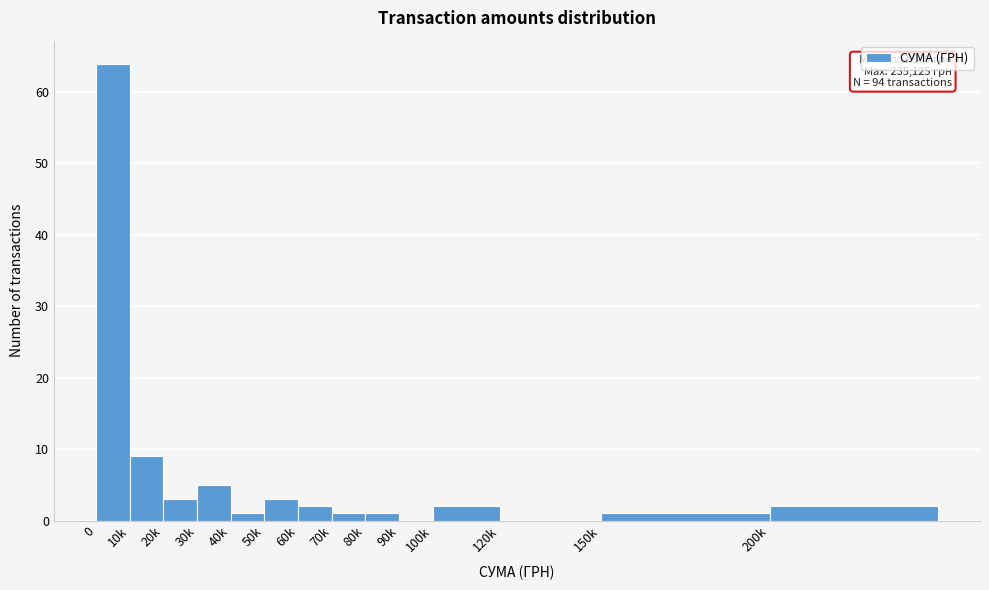

Reading left to right, transcribe all the data shown in this chart.

0=64	10k=9	20k=3	30k=5	40k=1	50k=3	60k=2	70k=1	80k=1	90k=0	100k=2	120k=0	150k=1	200k=2